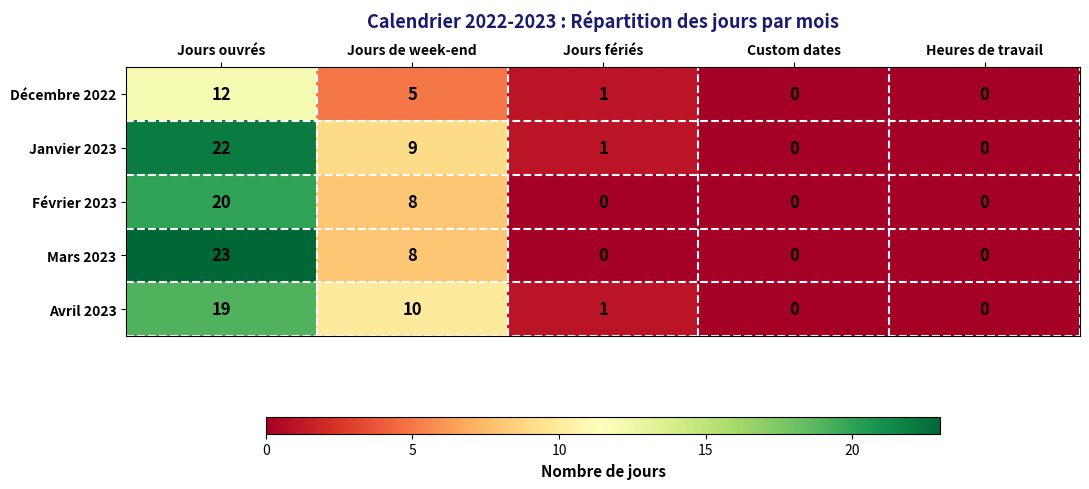

The value of Avril 2023 at Heures de travail is 6. True or false?

False